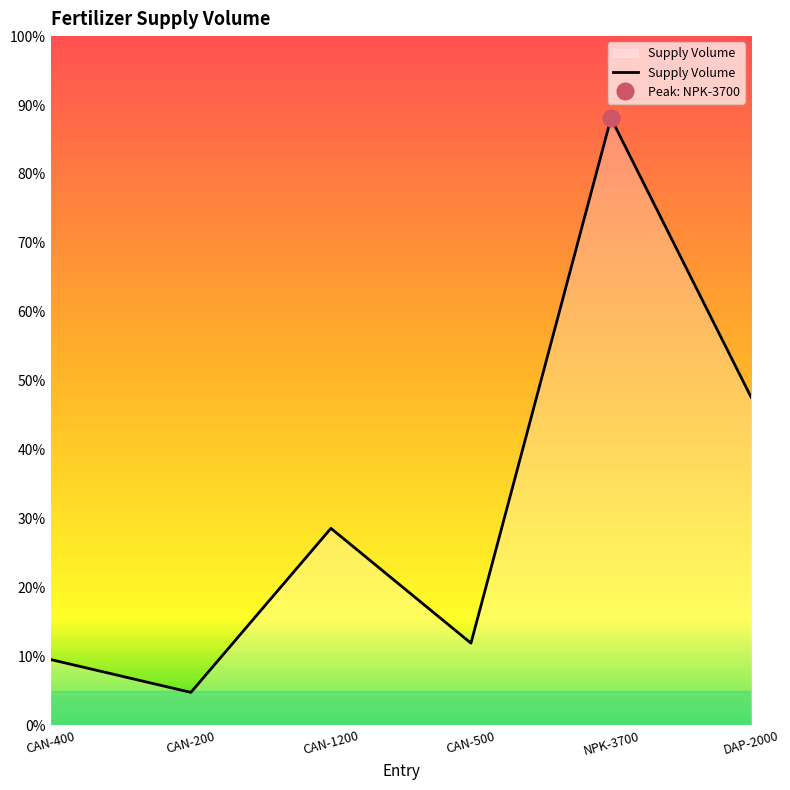

How many interior local peaks (higher than both neighbors) does the data have?

2